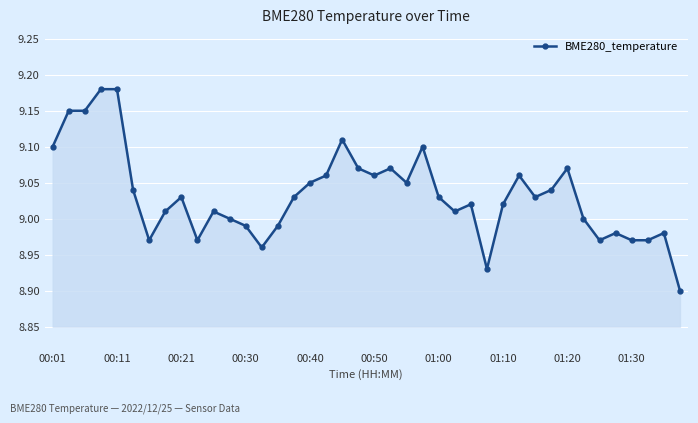

What is the difference between the maximum and minimum values?

0.3